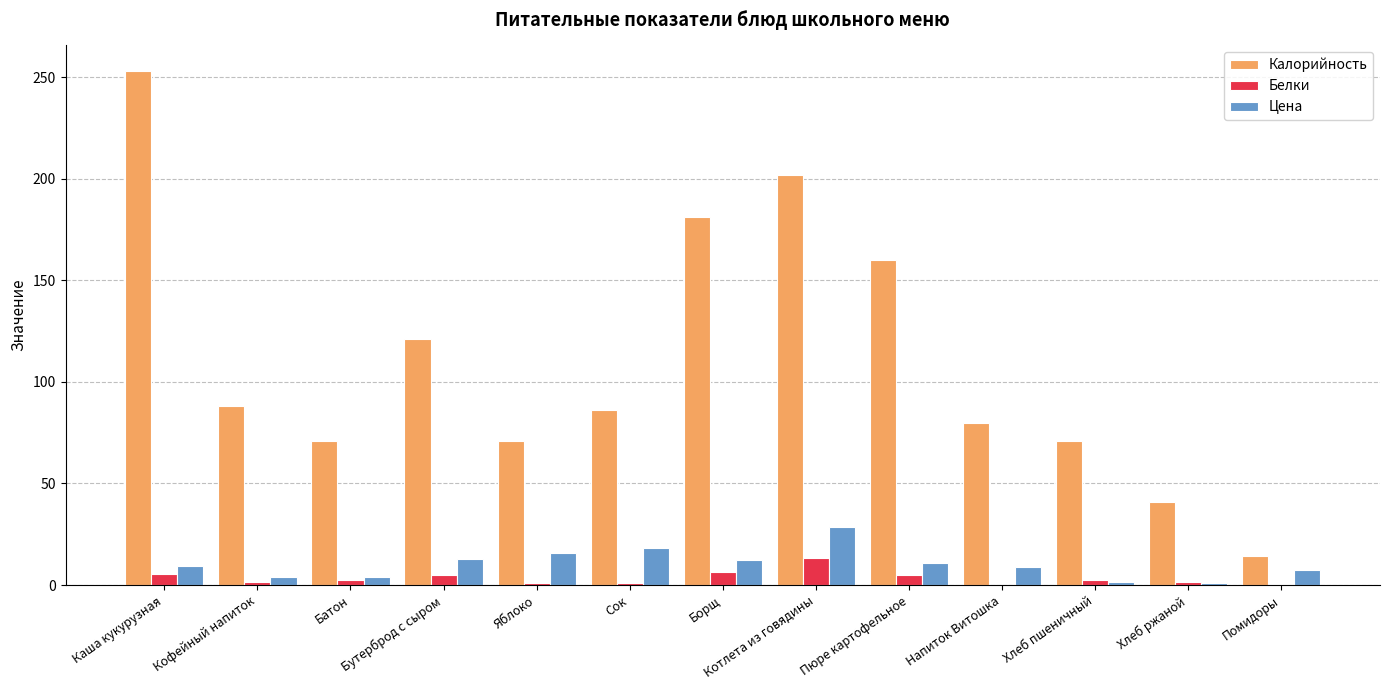

What is the maximum value for Белки?

13.1